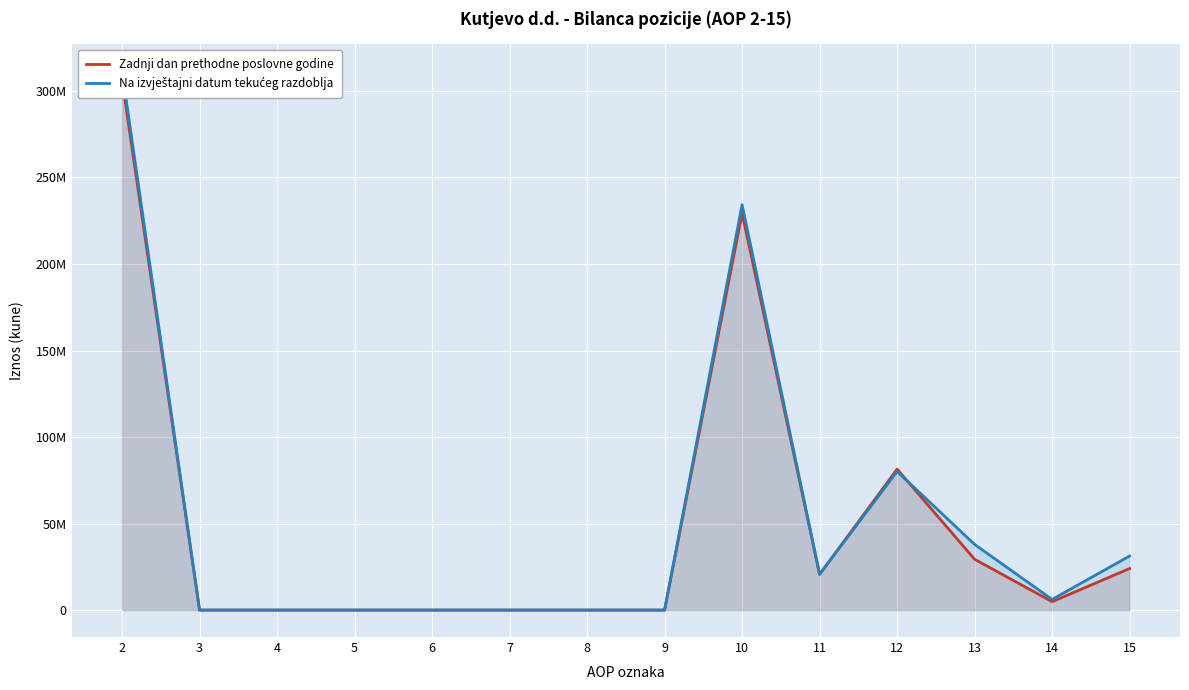

Rank the series by their average value, from highest to lowest.

Na izvještajni datum tekućeg razdoblja, Zadnji dan prethodne poslovne godine